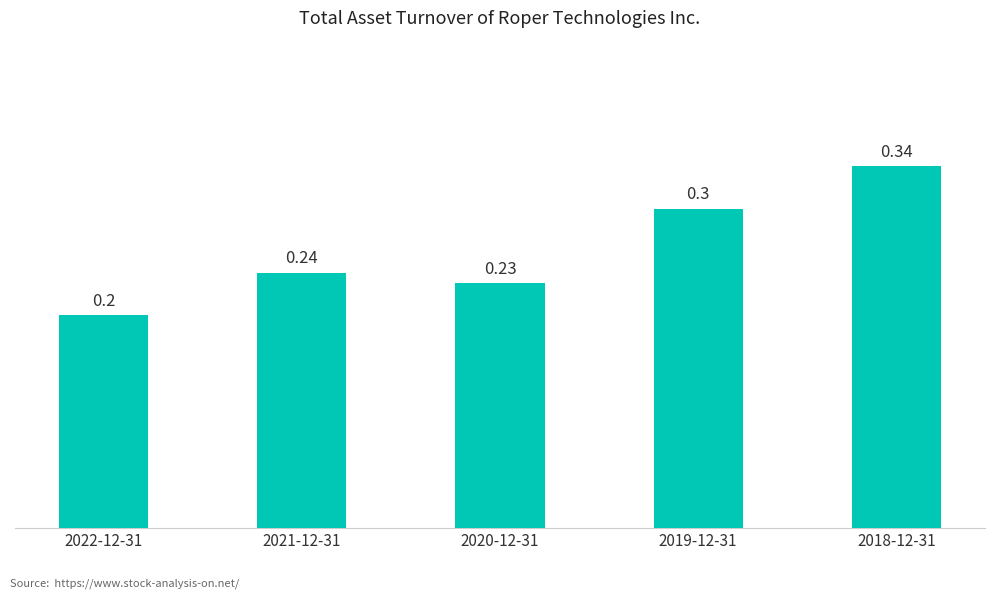

How many series are shown in this chart?

1